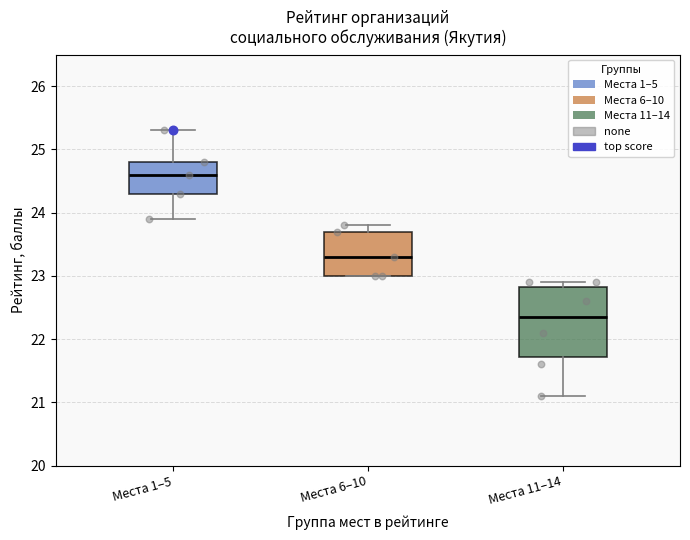

Reading left to right, transcribe this box plot: for each box, give where its median line is, the range the box spans, and where its two whiskers end, as read against the y-axis. The values are not printed on the chart, so give them approximately, as read against the axis.

Места 1–5: median 24.6, box 24.3 to 24.8, whiskers 23.9 to 25.3
Места 6–10: median 23.3, box 23.0 to 23.7, whiskers 23.0 to 23.8
Места 11–14: median 22.4, box 21.7 to 22.8, whiskers 21.1 to 22.9